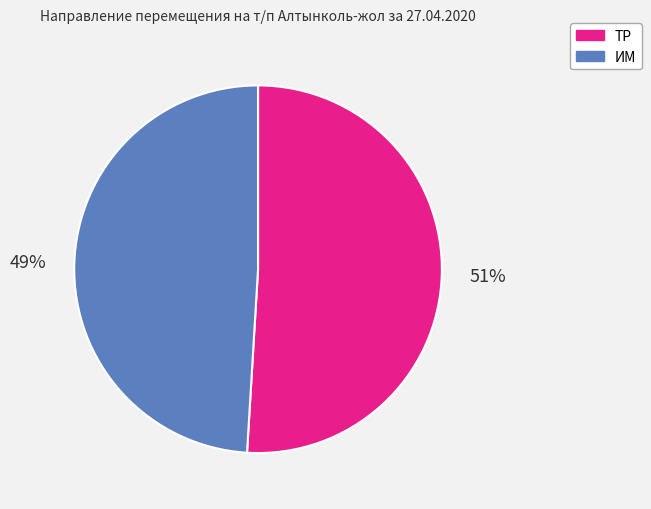

To the nearest percent, what percentage of the pie is ИМ?

49%